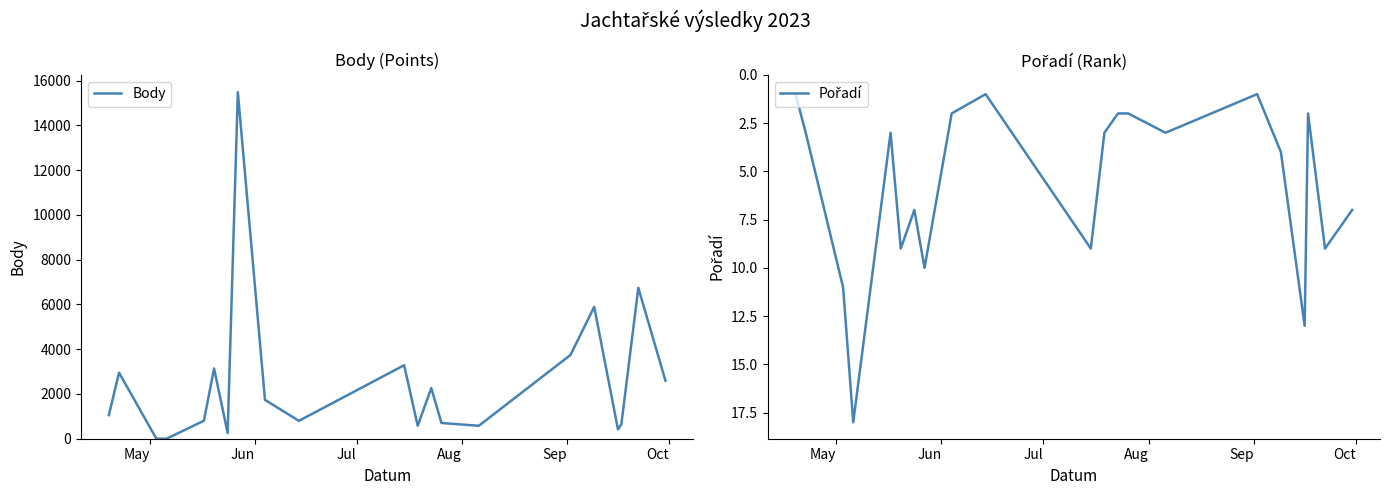

Between which two adjacent categories do Pořadí and Body first intersect?

Jun and Jul